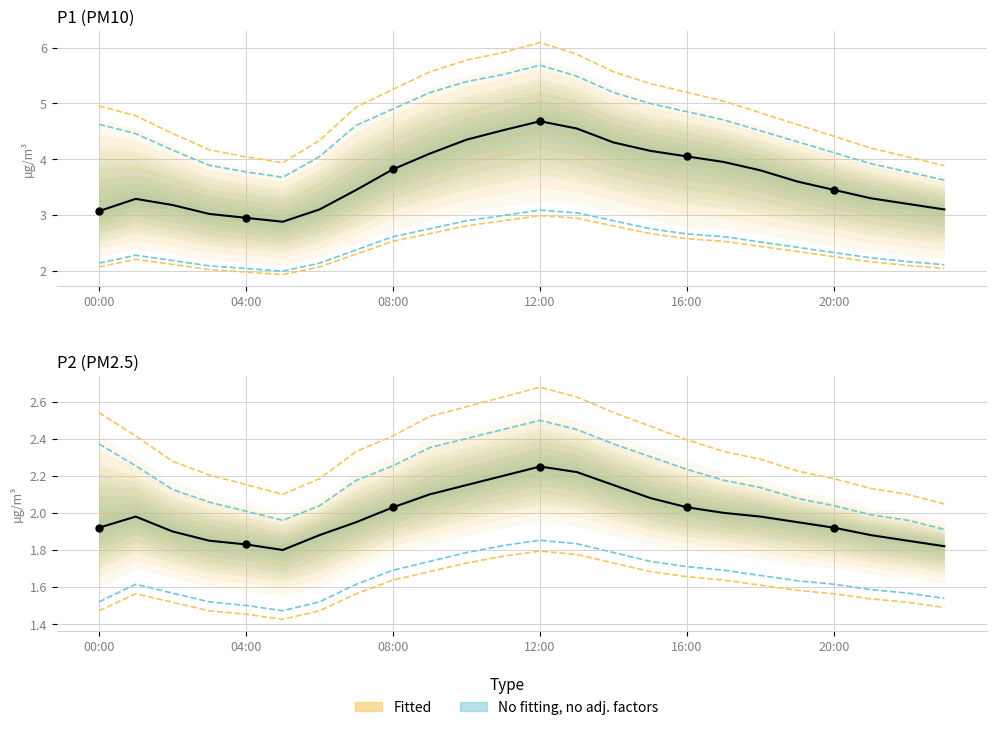

What is the label of the 12th point from the right?

12:00